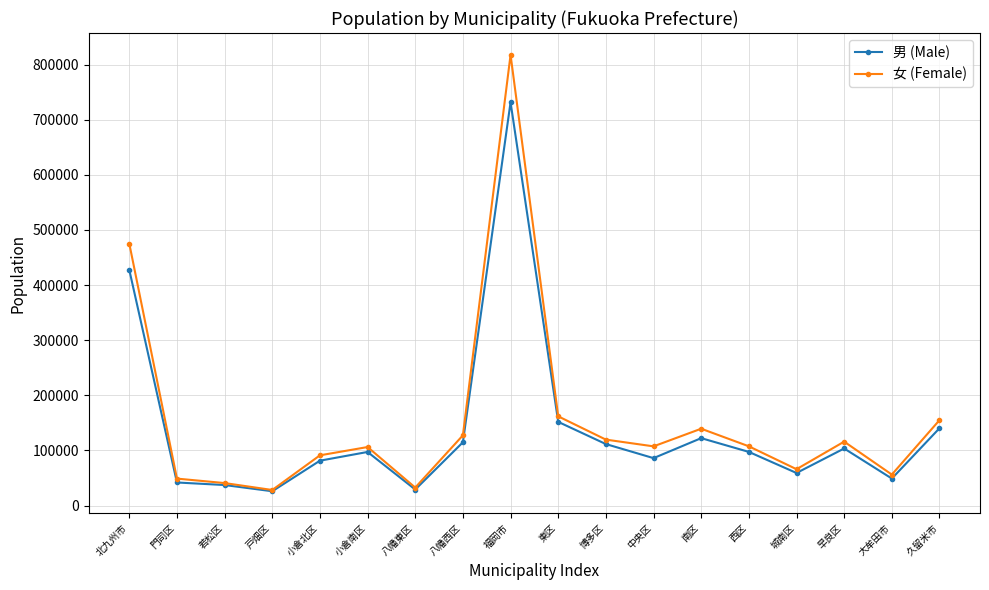

At how many categories does at least one series exceed 37047?

16